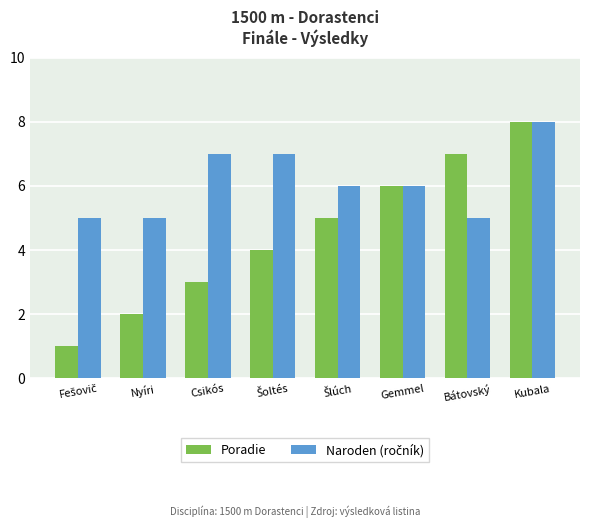

Which series has the widest spread of values?

Poradie